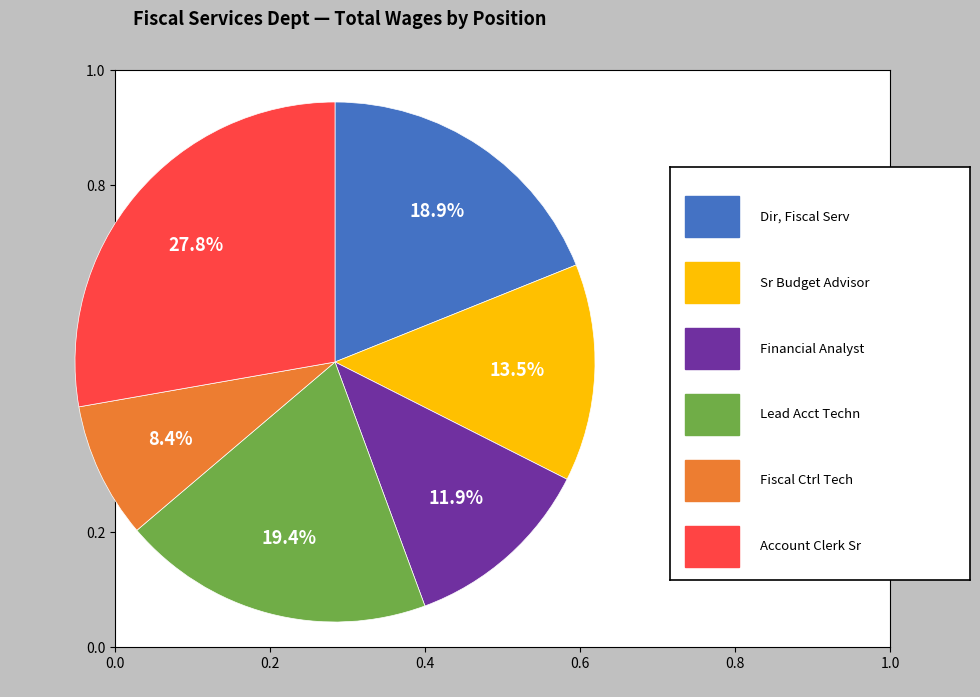

Is there a majority slice in this chart?

No